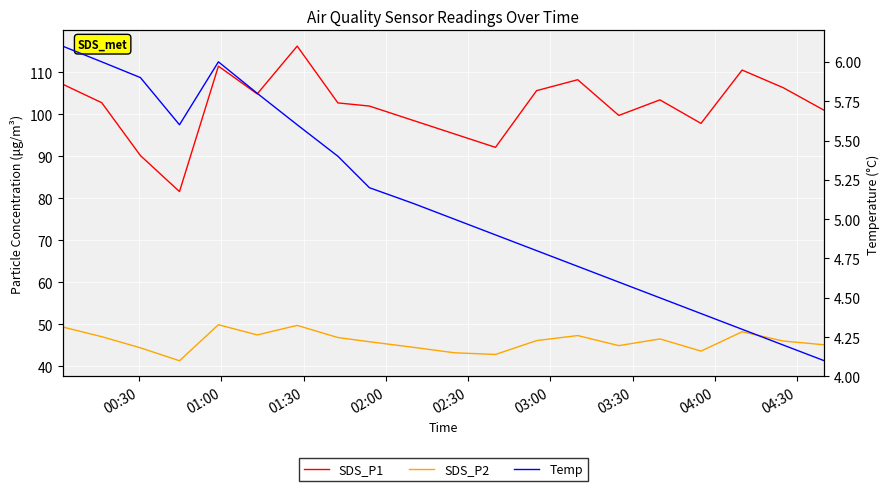

List the series in order of their overall mean, highest first.

SDS_P1, SDS_P2, Temp